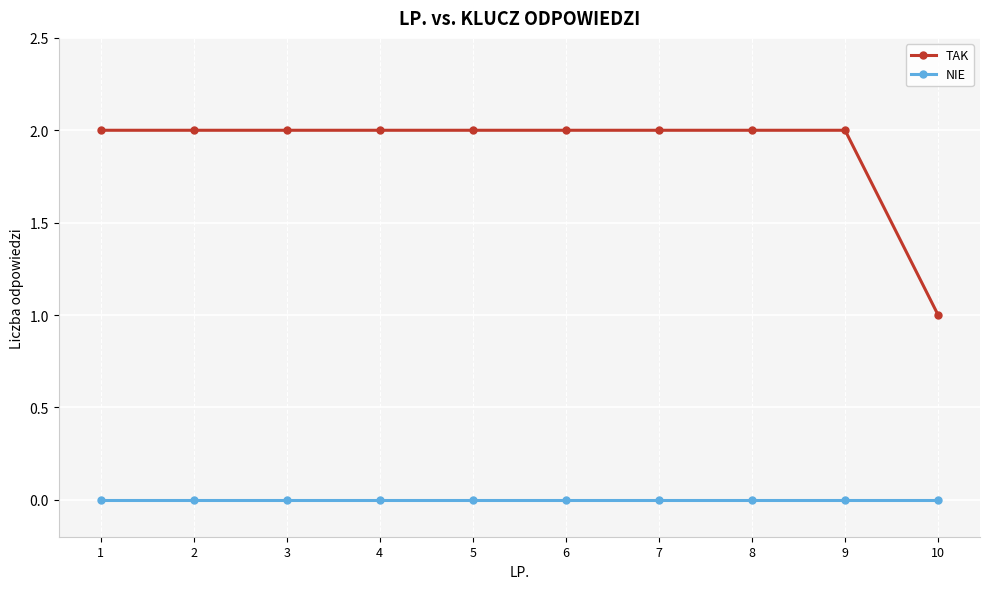

Rank the series at 3 from highest to lowest value.

TAK, NIE